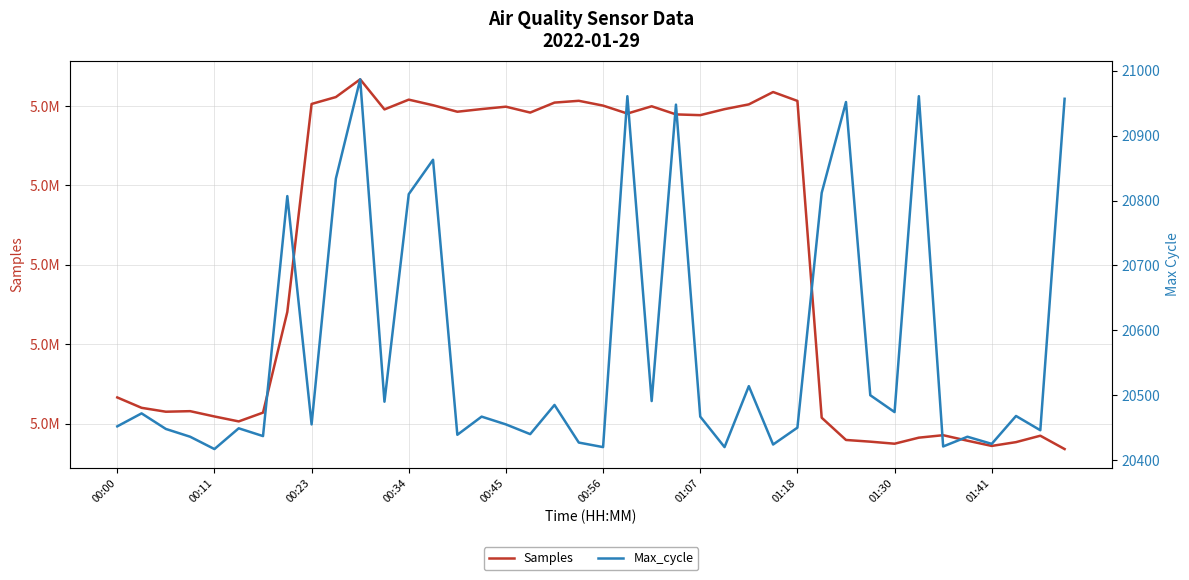

What are all the series names shown in the legend?

Samples, Max_cycle